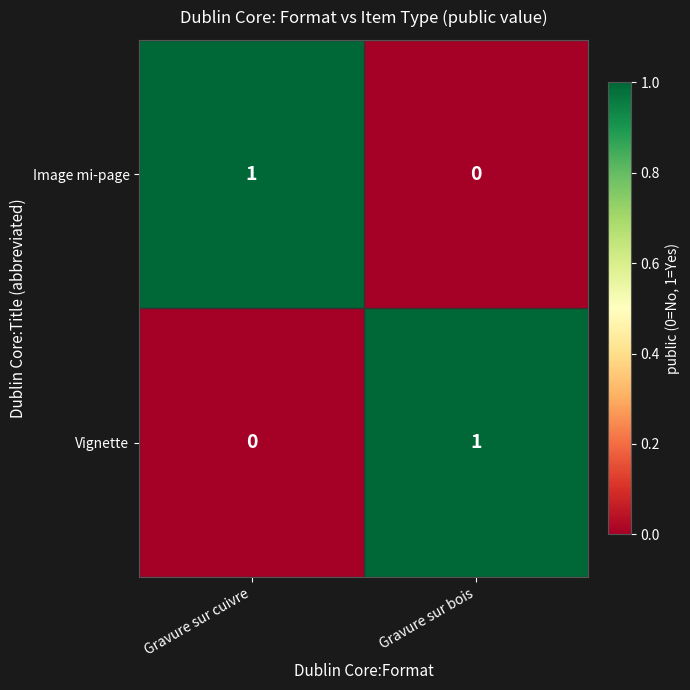

At which label does Image mi-page reach its peak?

Gravure sur cuivre